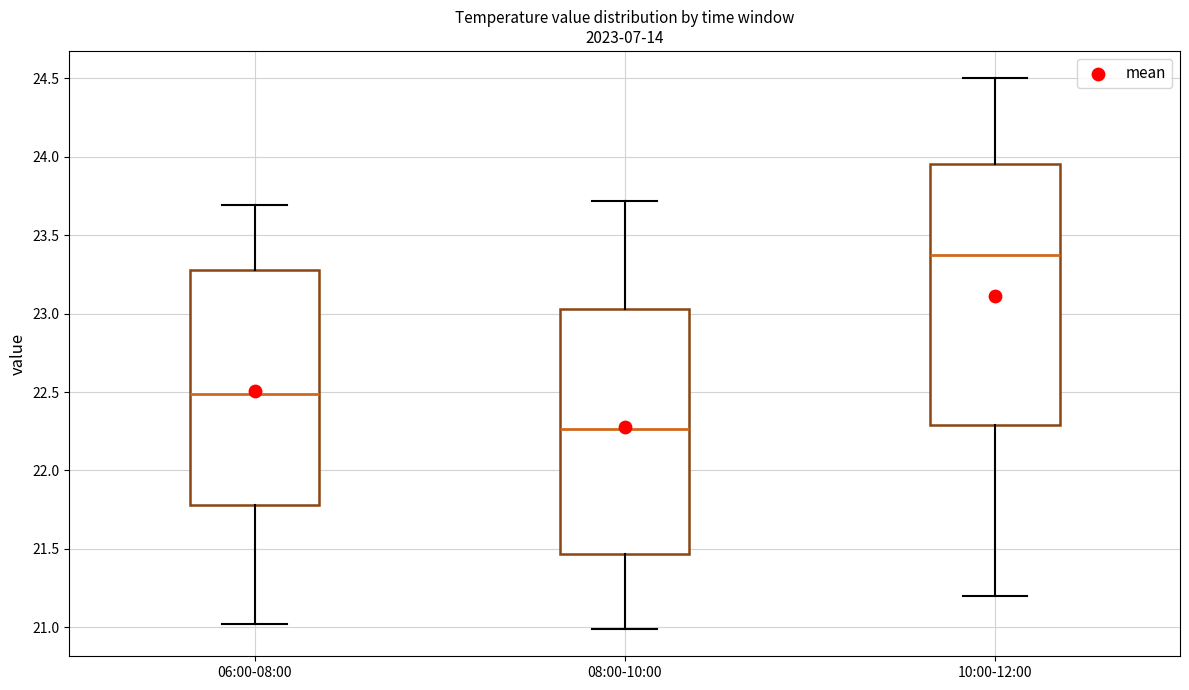

Reading left to right, read every box against the y-axis: the position of its median line, the range the box covers, and the ends of its whiskers. The values are not printed on the chart, so give them approximately, as read against the axis.

06:00-08:00: median 22.50, box 21.80 to 23.30, whiskers 21.00 to 23.70
08:00-10:00: median 22.25, box 21.45 to 23.05, whiskers 21.00 to 23.70
10:00-12:00: median 23.40, box 22.30 to 23.95, whiskers 21.20 to 24.50